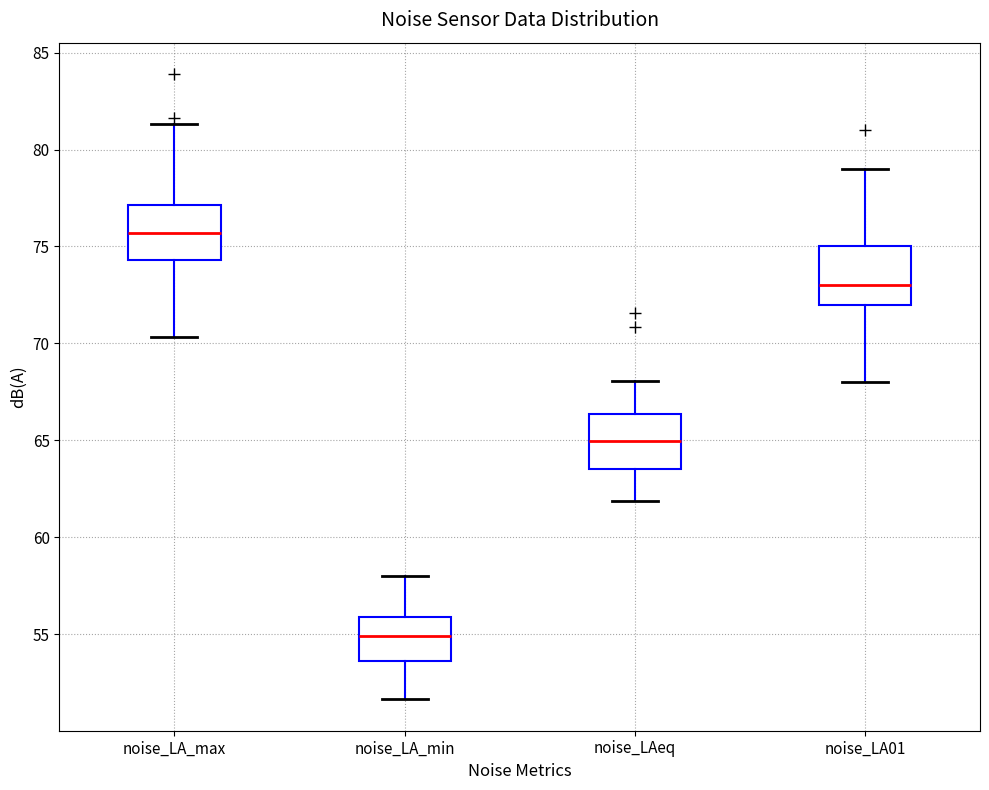

Reading left to right, read every box against the y-axis: the position of its median line, the range the box covers, and the ends of its whiskers. The values are not printed on the chart, so give them approximately, as read against the axis.

noise_LA_max: median 75.5, box 74.5 to 77.0, whiskers 70.5 to 81.5
noise_LA_min: median 55.0, box 53.5 to 56.0, whiskers 51.5 to 58.0
noise_LAeq: median 65.0, box 63.5 to 66.5, whiskers 62.0 to 68.0
noise_LA01: median 73.0, box 72.0 to 75.0, whiskers 68.0 to 79.0